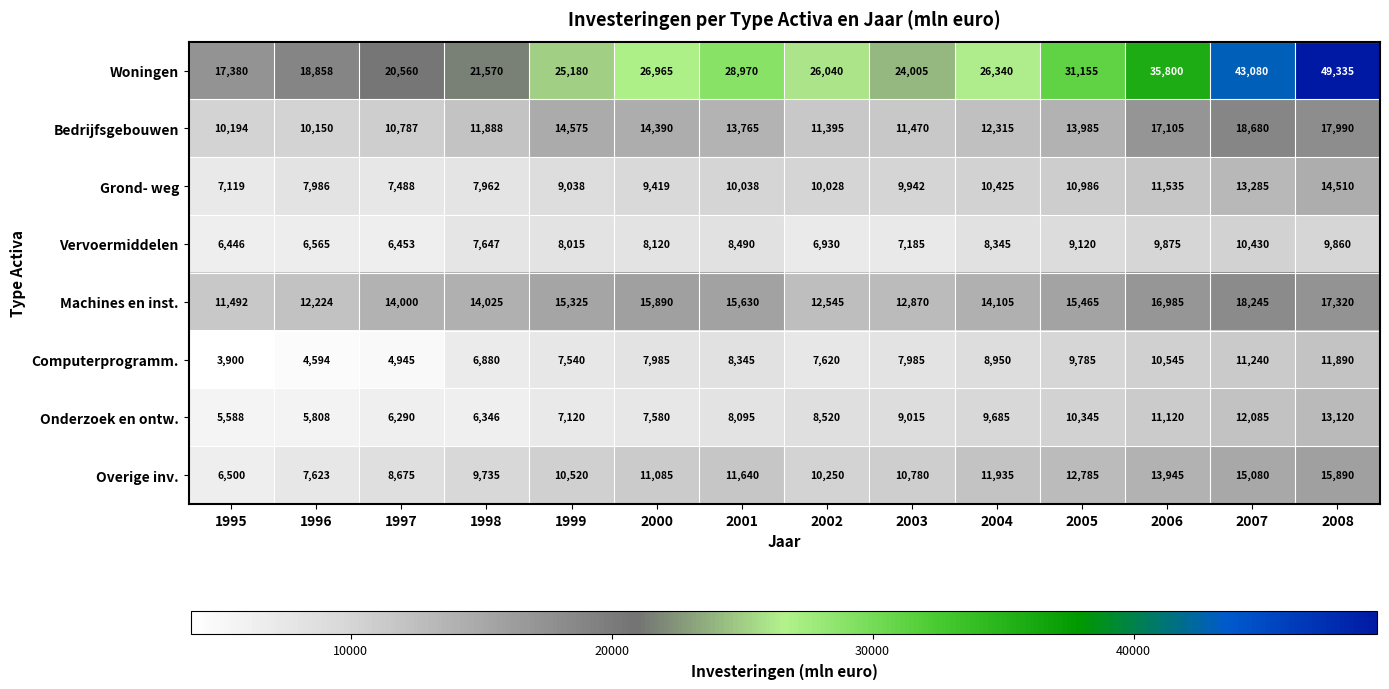

Is the value of Grond- weg at 1998 greater than the value of Computerprogramm. at 1996?

Yes